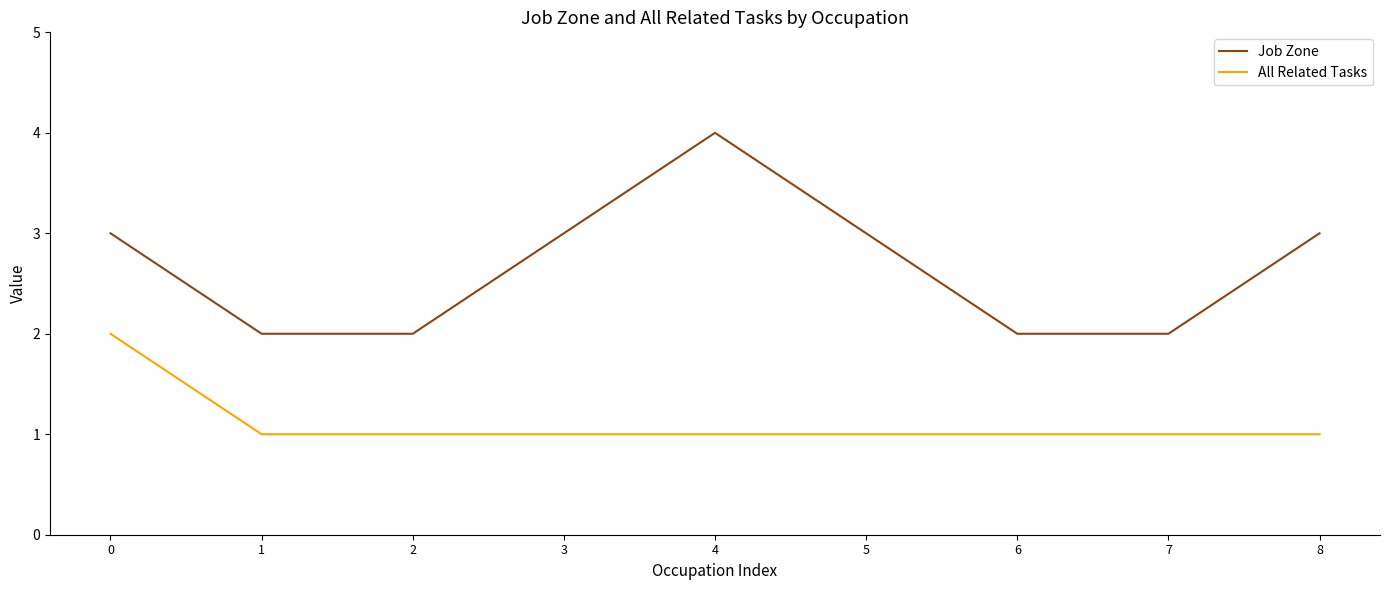

How many interior local peaks does the Job Zone series have?

1